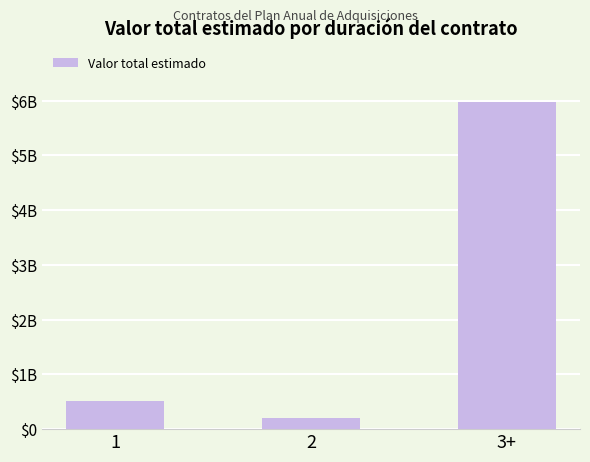

Are the bars horizontal?

No